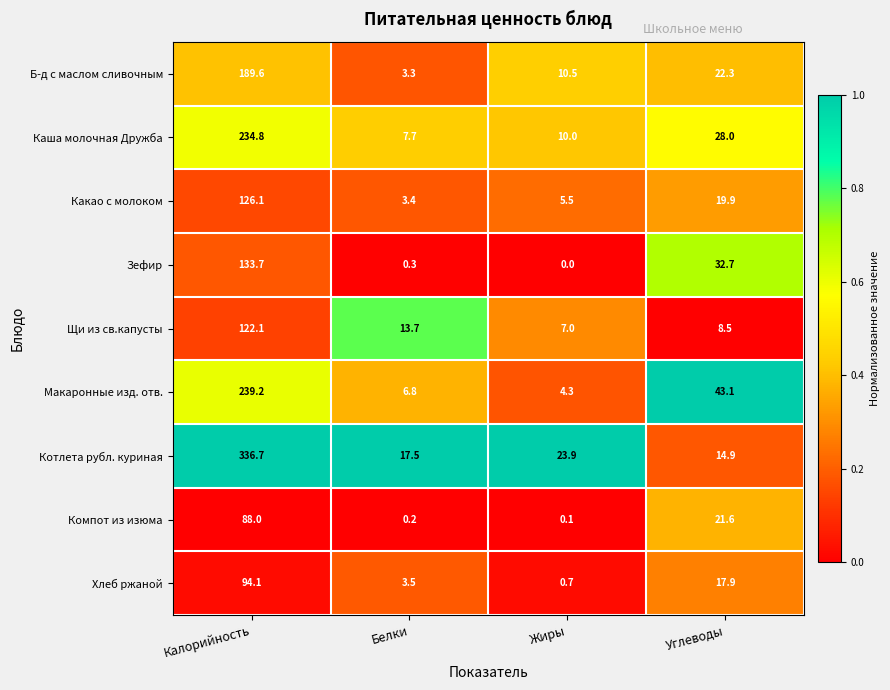

The Макаронные изд. отв. series shows 6.8 at Белки. True or false?

True